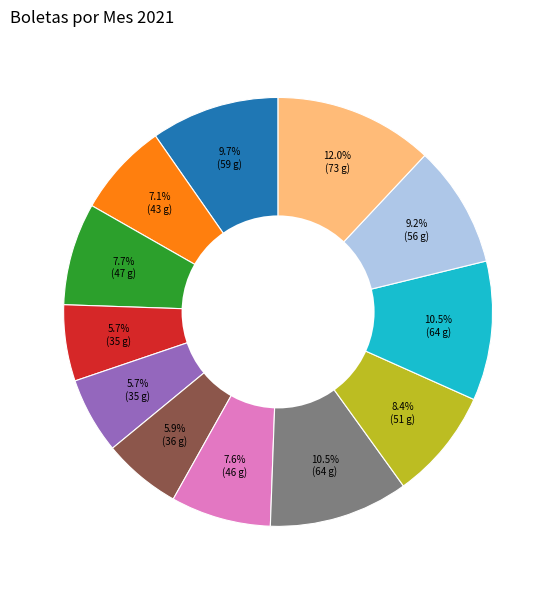

Does any single category account for the majority?

No